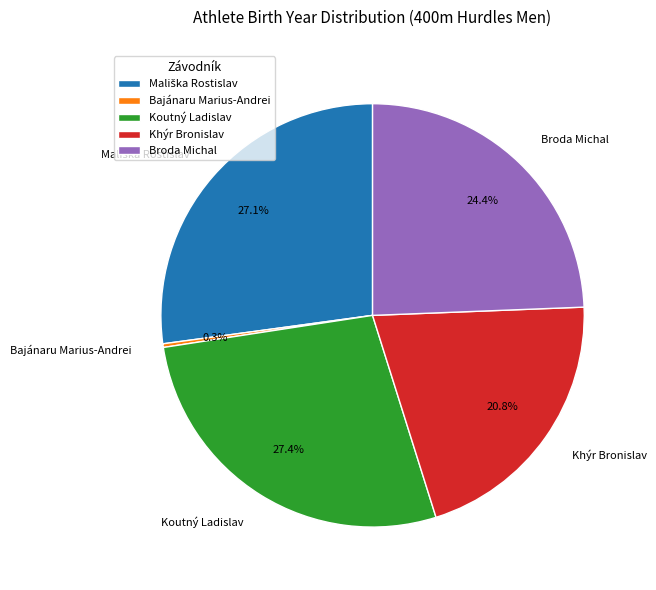

What percentage is the Broda Michal slice, to the nearest percent?

24%